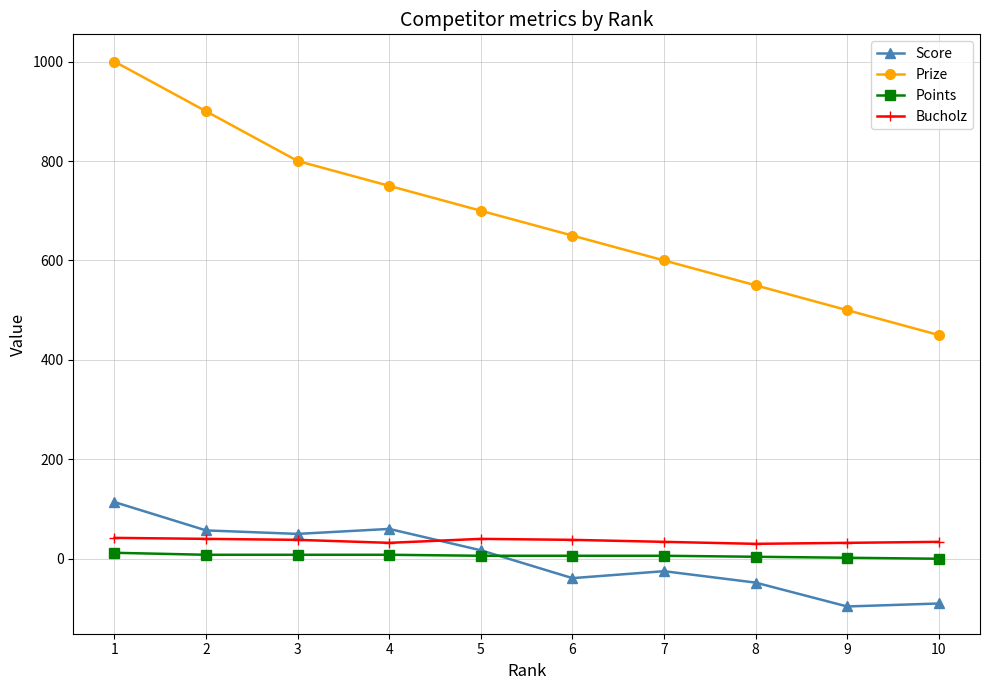

True or false: Prize has more than 2 points higher than both neighbors.

False